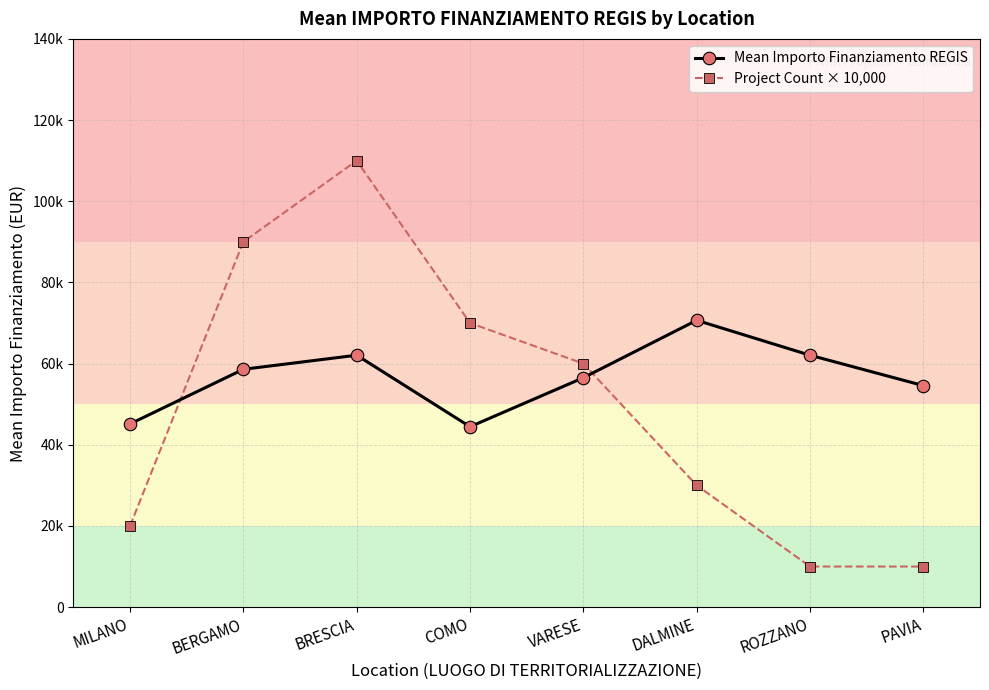

Is this an area chart (filled region under the line)?

No